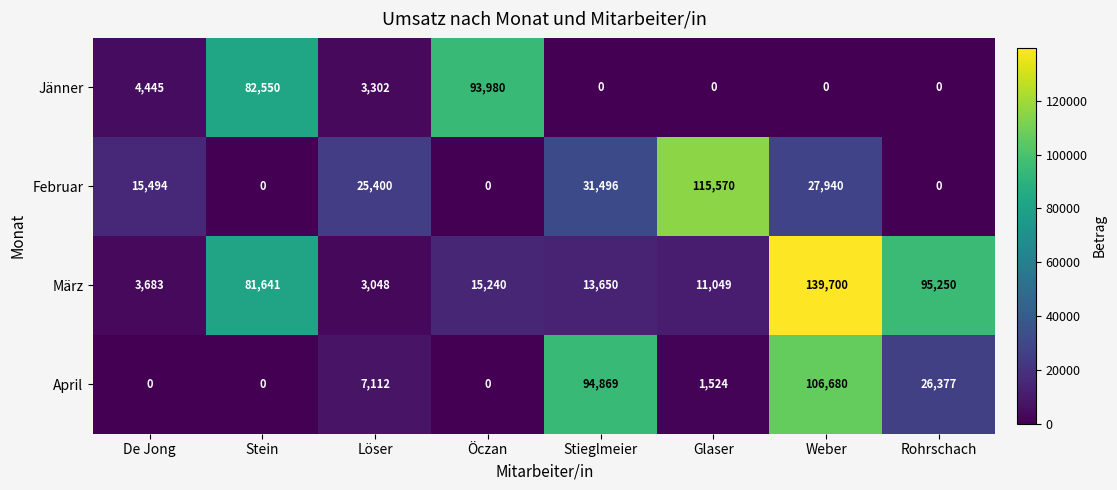

Rank the series by their maximum value, from lowest to highest.

Jänner, April, Februar, März